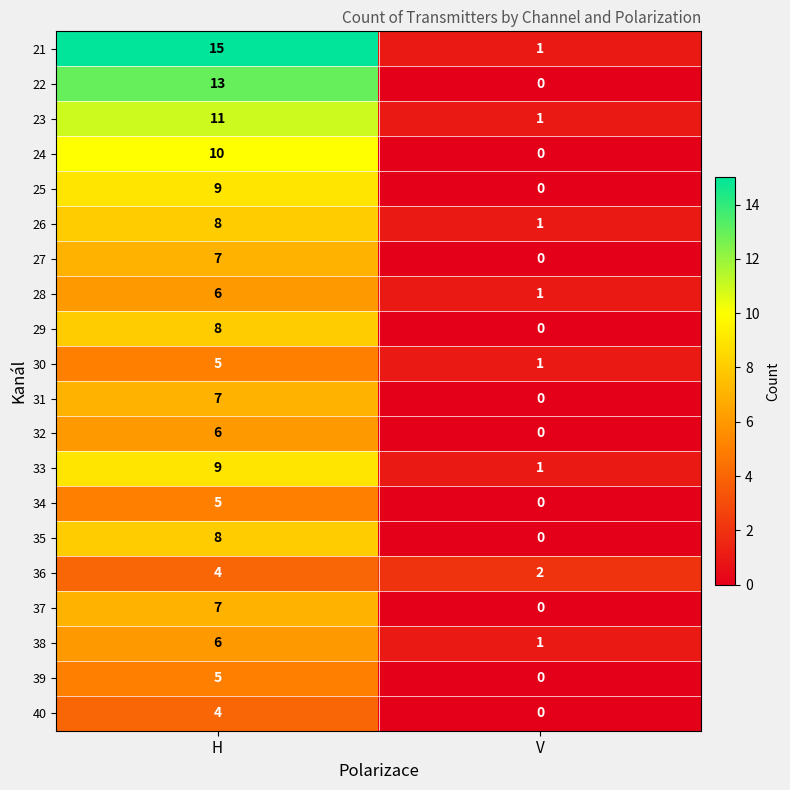

Which series has the largest total across all categories?

21